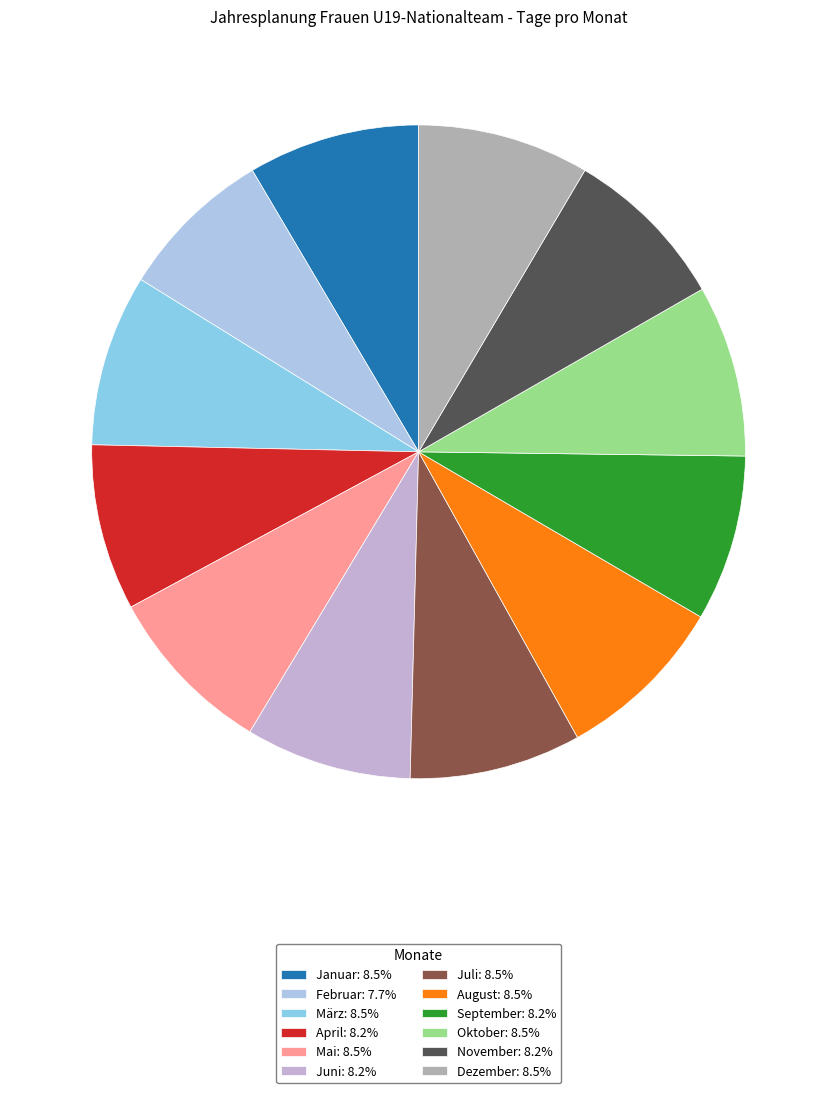

What is the ratio of the value at November to the value at April?

1.0